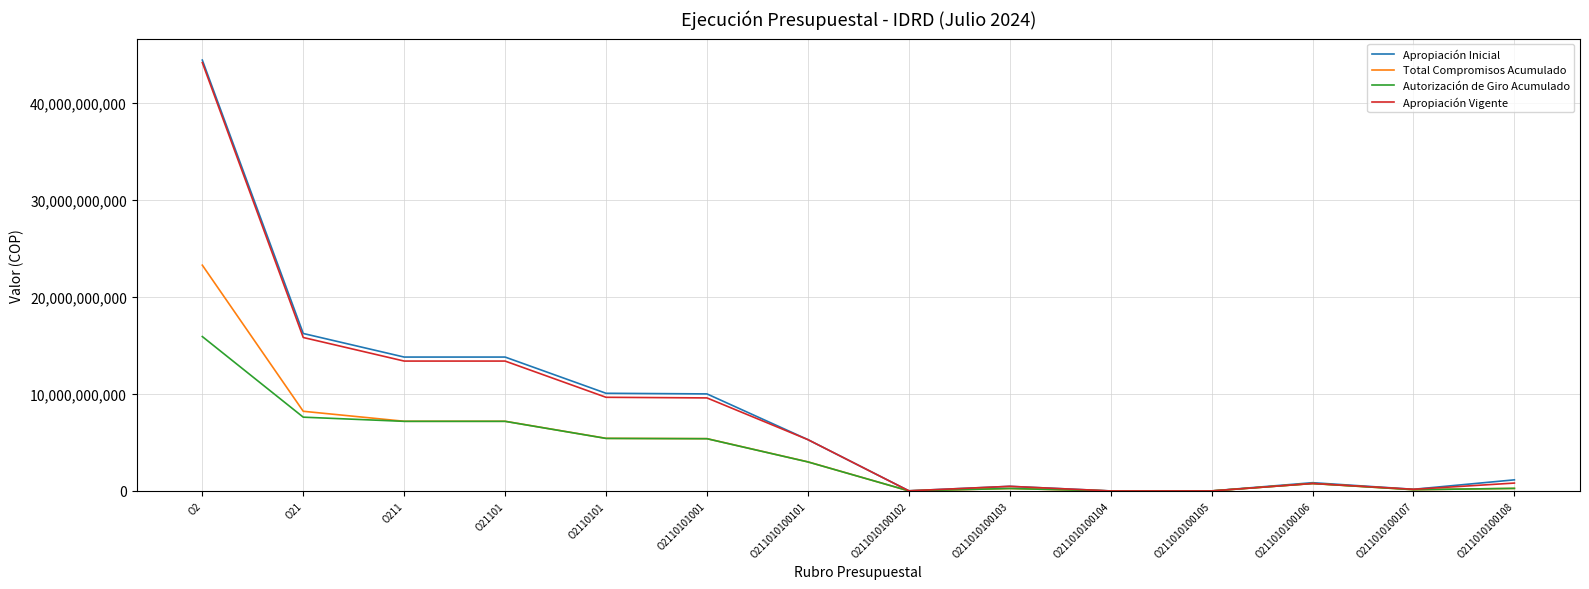

Is the value of Autorización de Giro Acumulado at O21 greater than the value of Total Compromisos Acumulado at O211010100102?

Yes